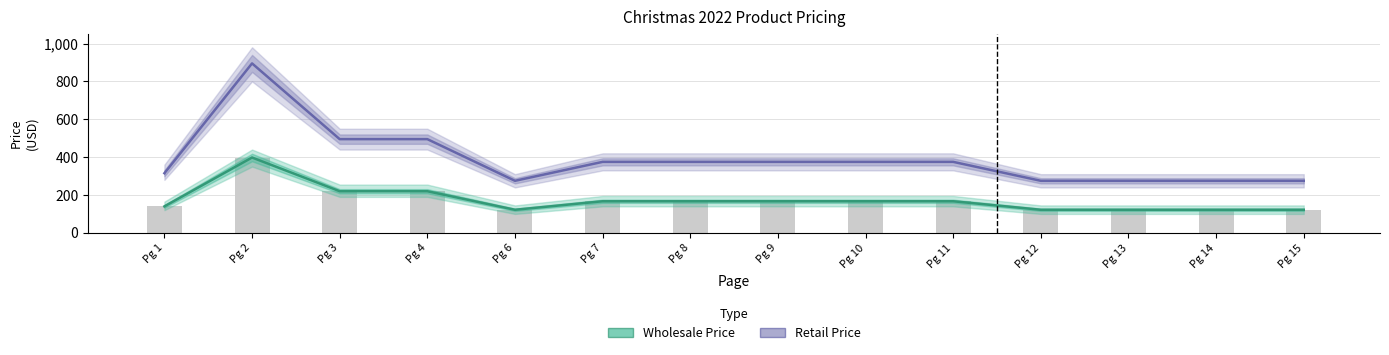

Rank the series by their maximum value, from lowest to highest.

Wholesale Price, Retail Price